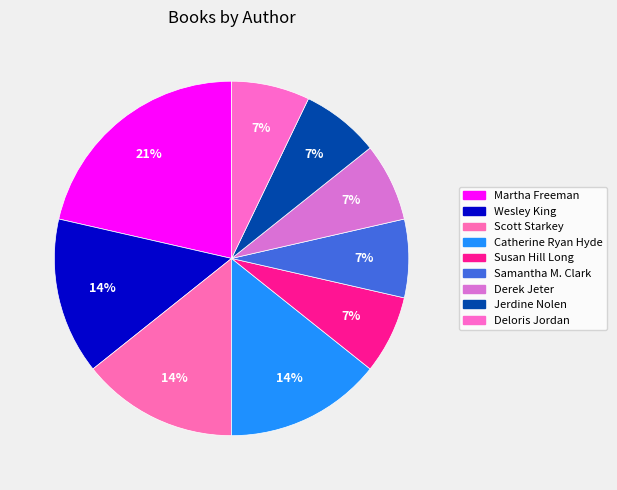

Count the number of slices in the pie.

9